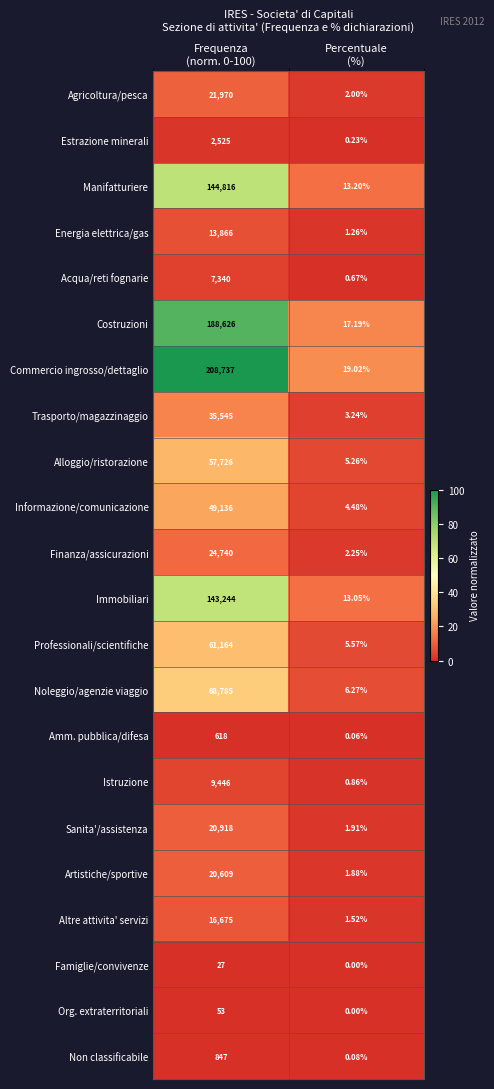

At how many categories does at least one series exceed 10?

2